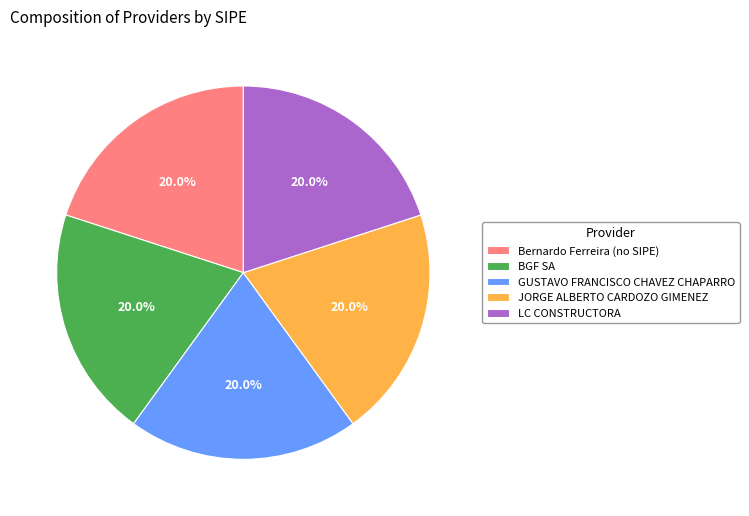

Does any single category account for the majority?

No